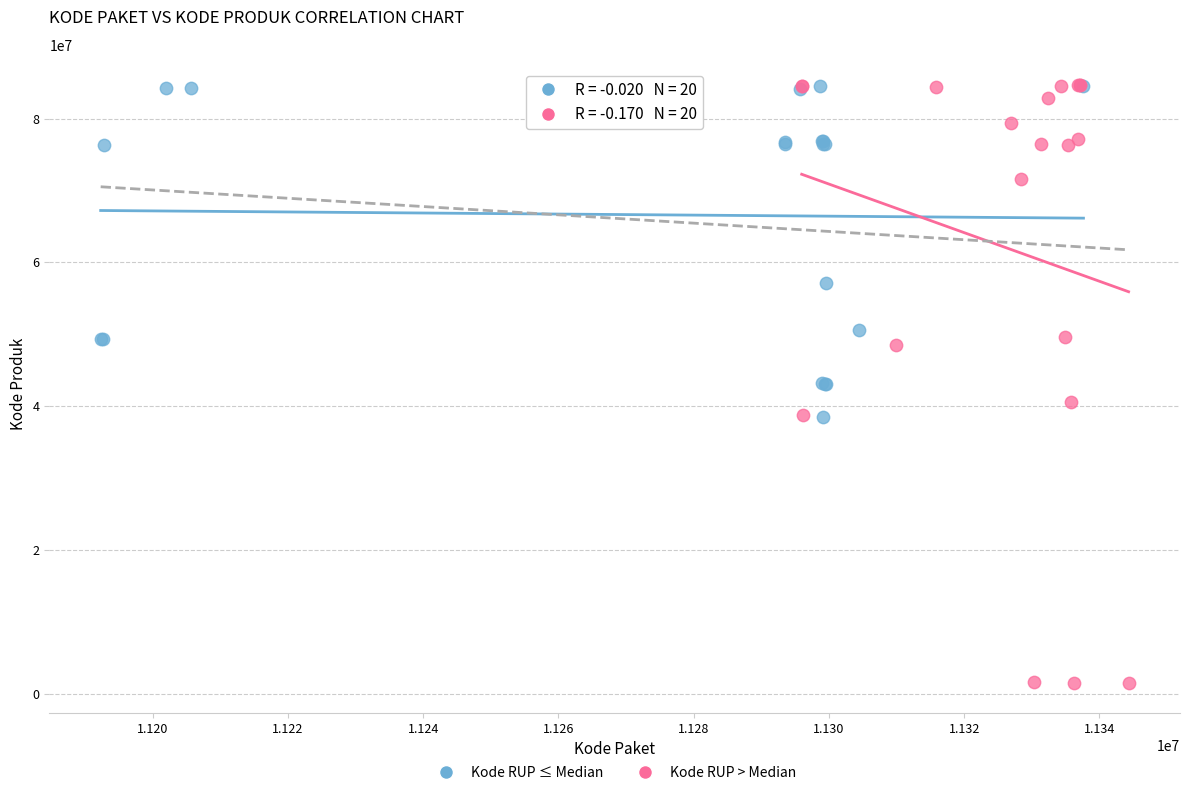

Which series has the largest Y range (max minus min)?

Kode RUP > Median